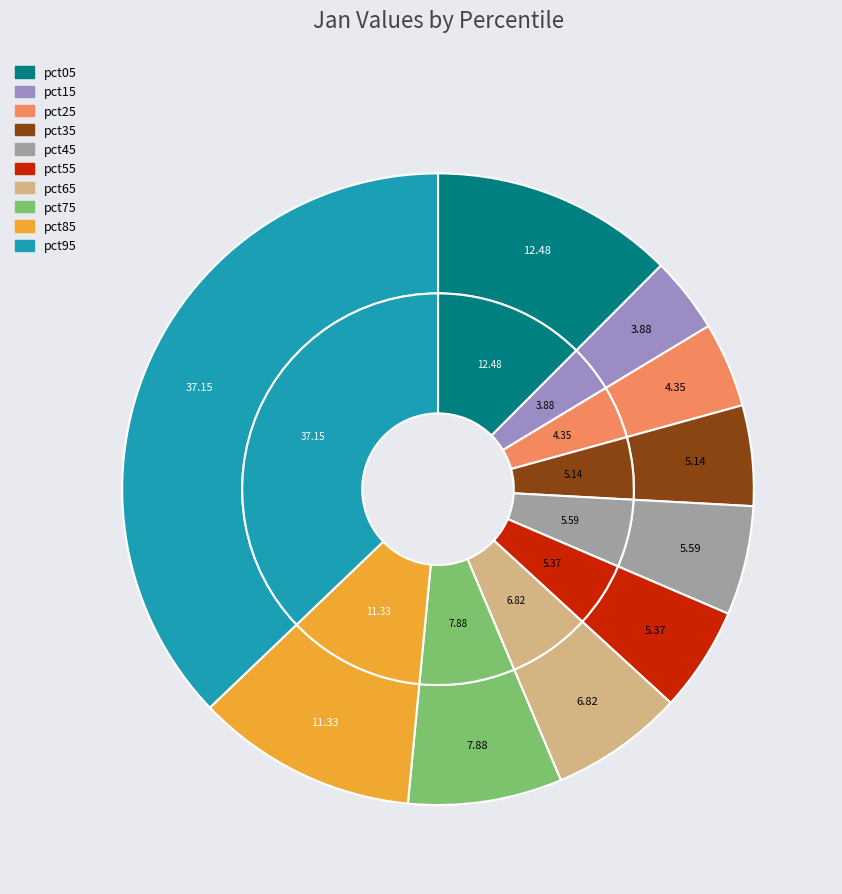

What portion of the pie excludes pct95?

62.8%